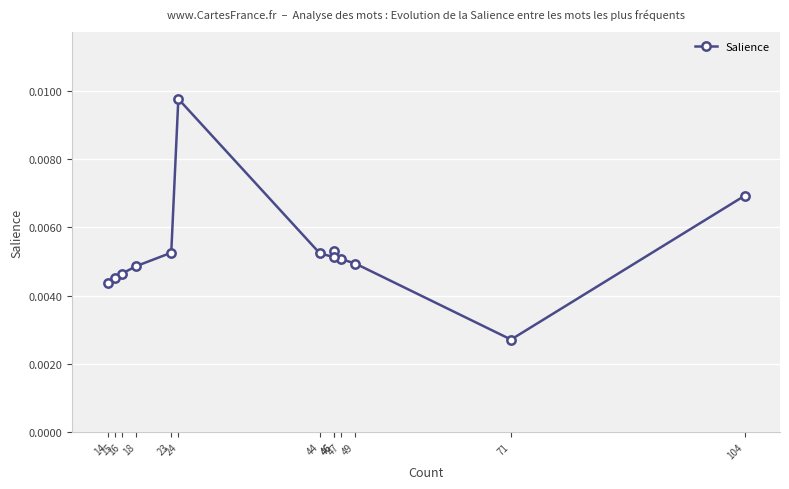

At which category does the chart reach its peak across all series?

24